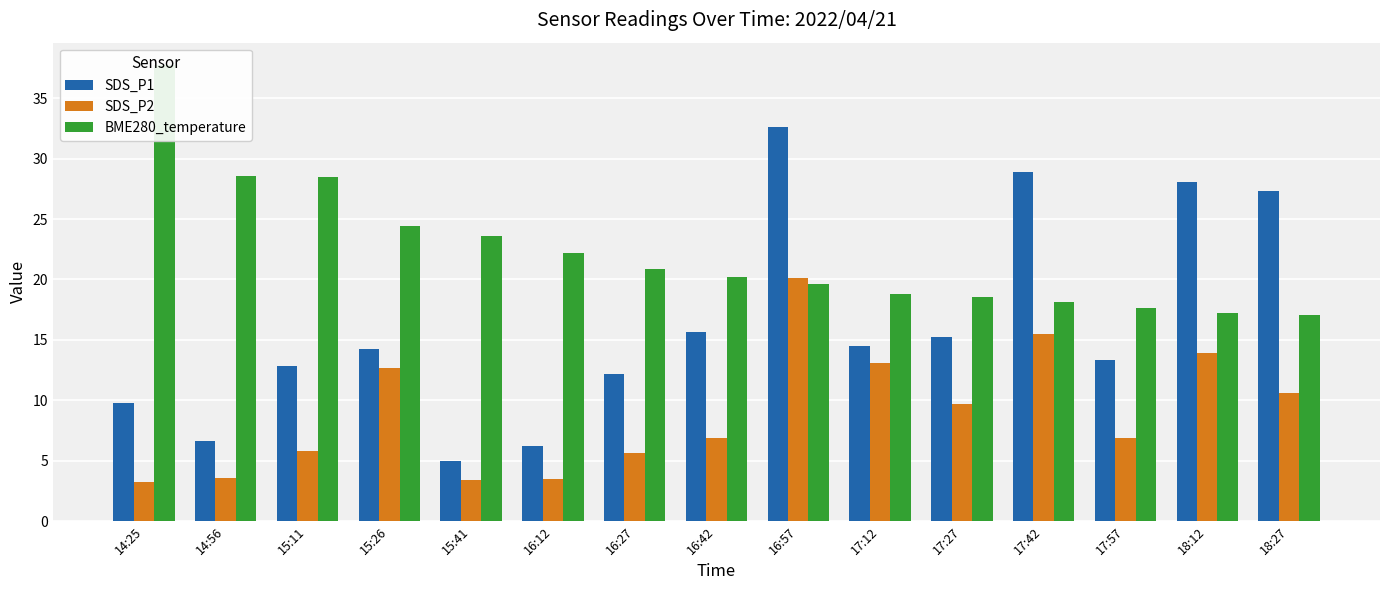

What is the sum of all SDS_P2 values?

134.5